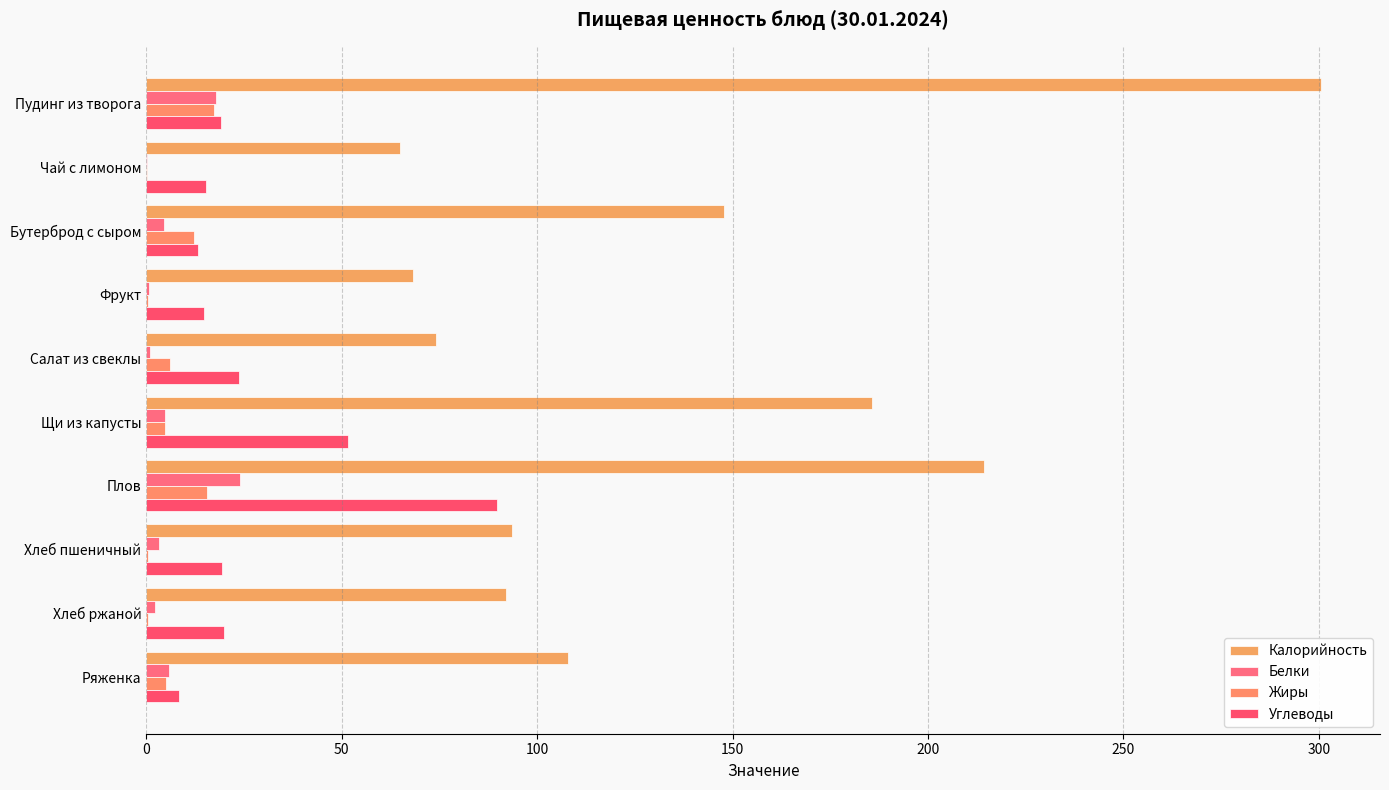

What is the minimum value shown in the chart?

0.1